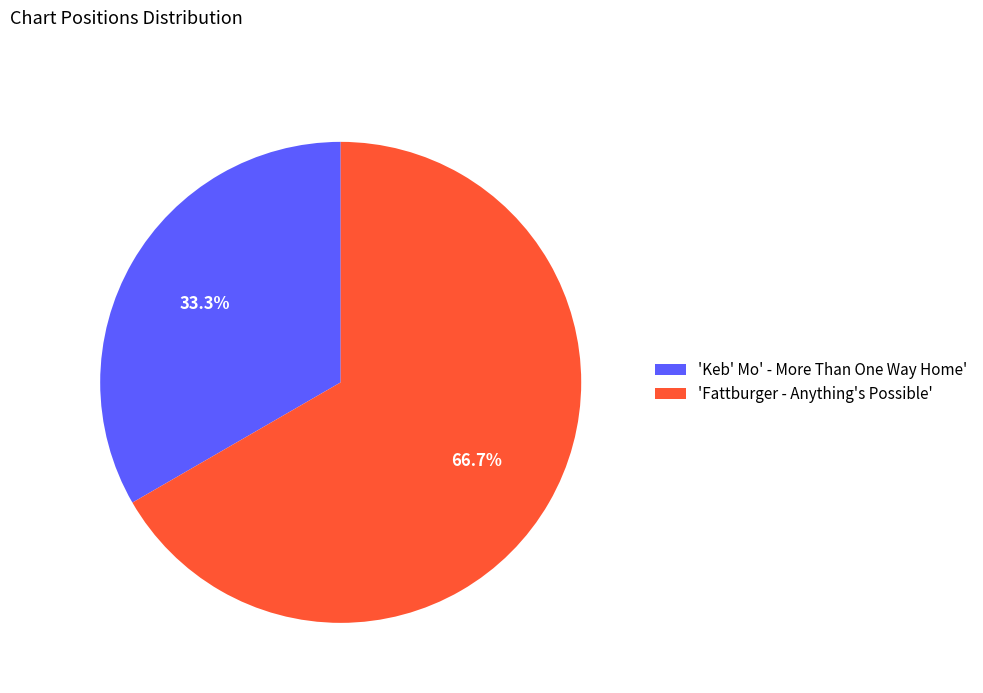

Does any single category account for the majority?

Yes